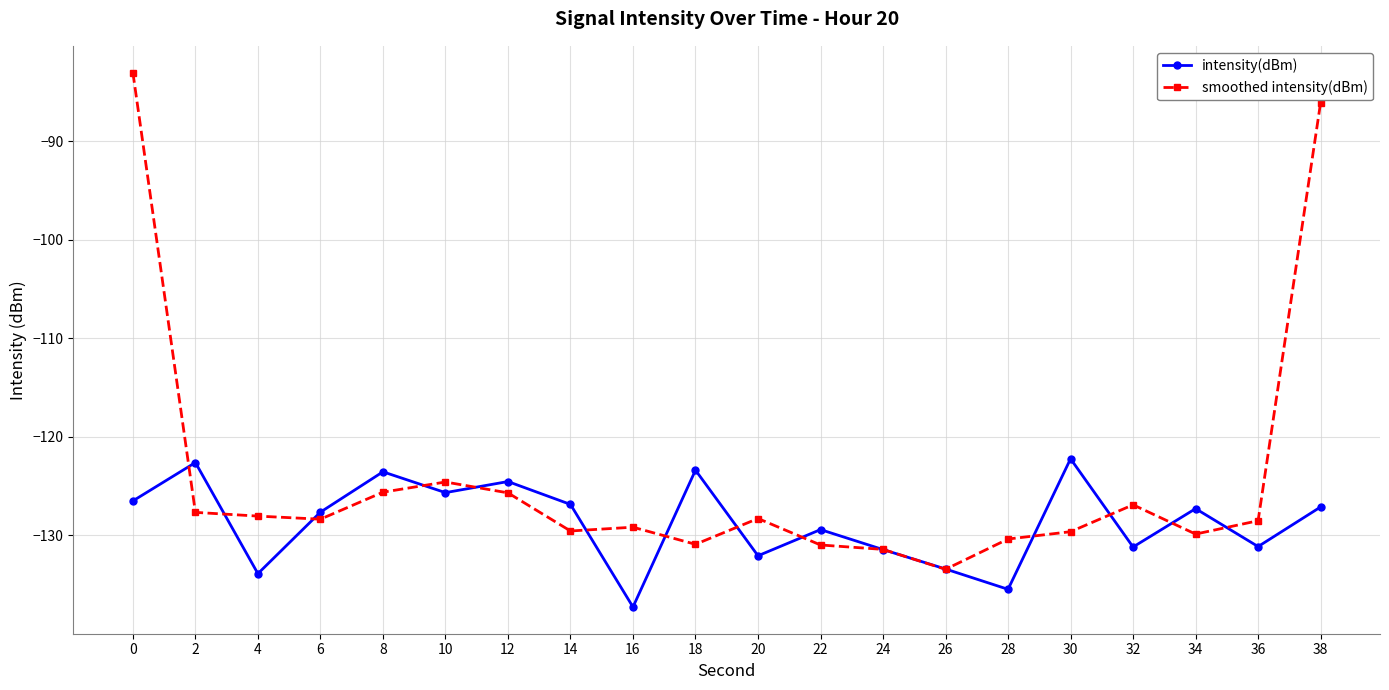

What is the difference between the intensity(dBm) values at 36 and 4?

2.7